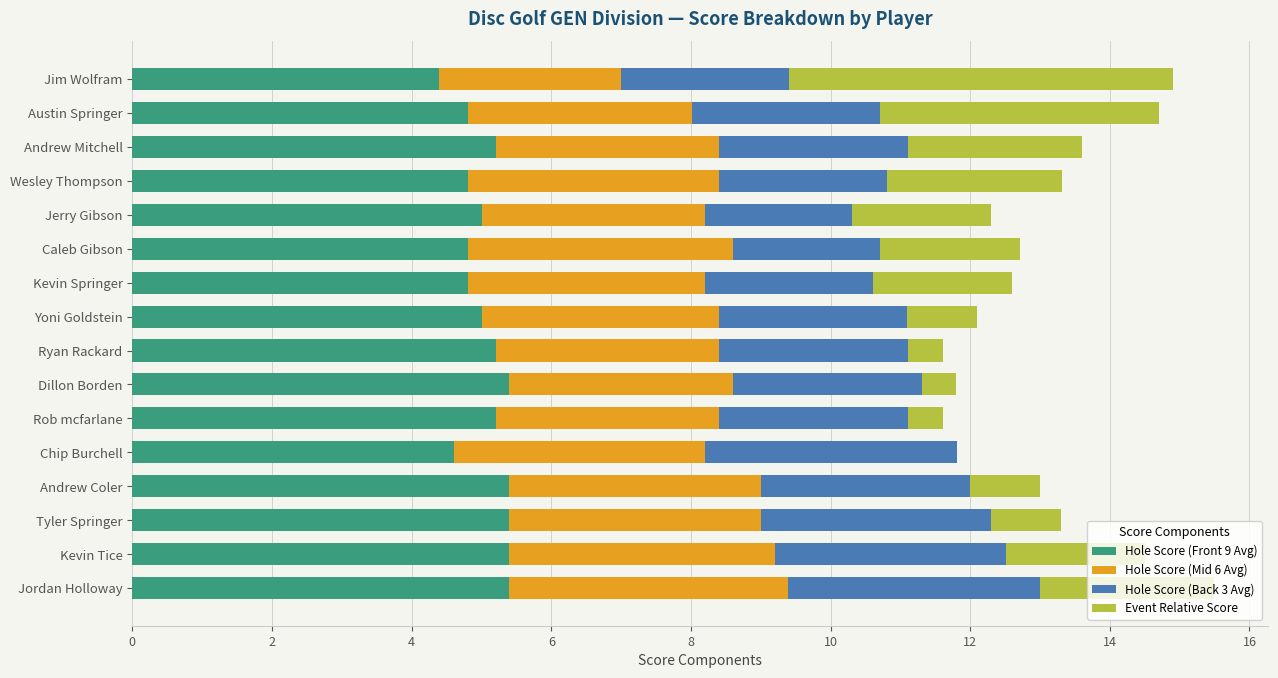

What is the sum of the Hole Score (Front 9 Avg) values at Kevin Tice and Ryan Rackard?

10.6